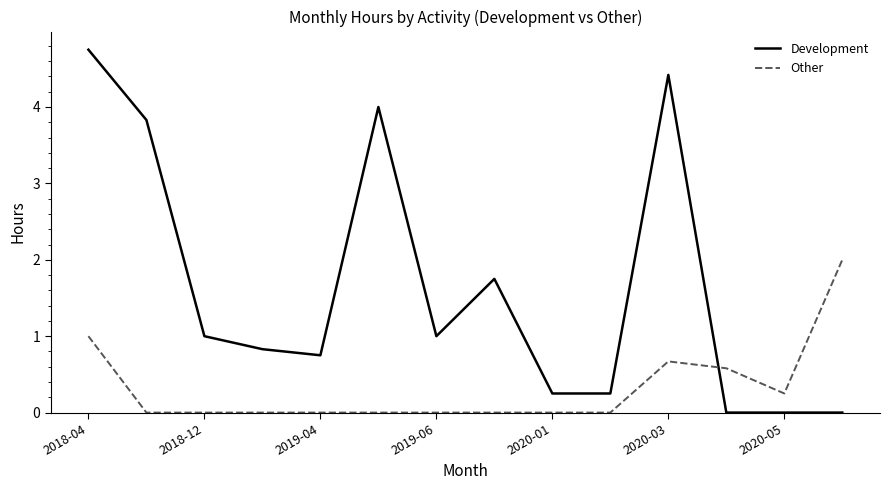

Rank the series by their maximum value, from lowest to highest.

Other, Development